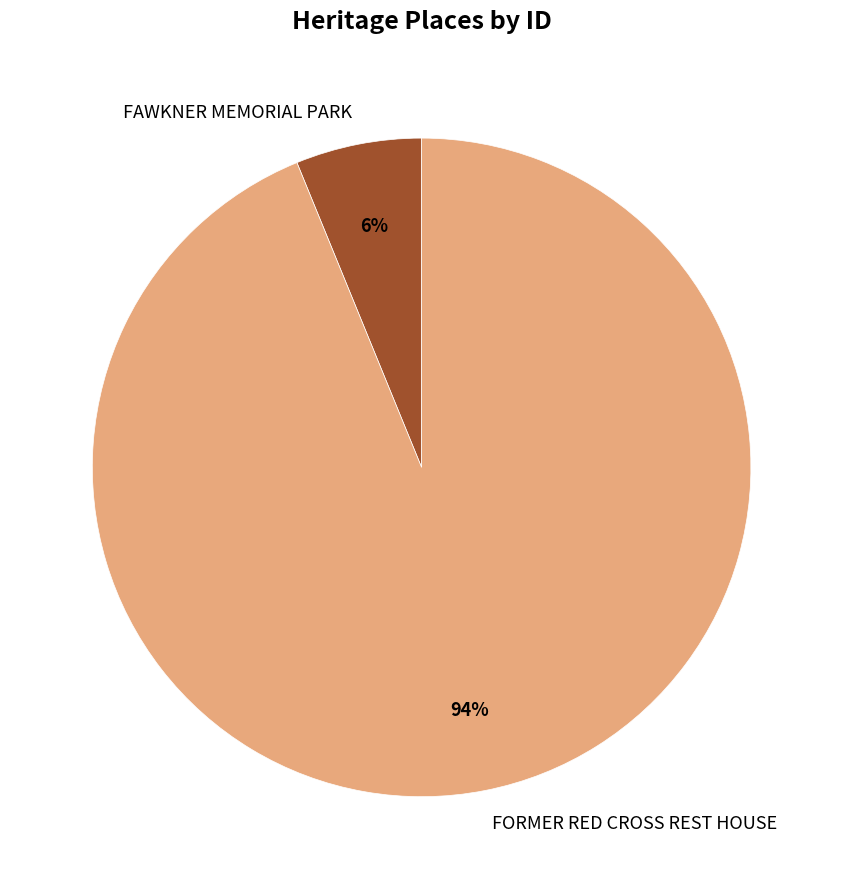

Rank the categories by value from lowest to highest.

FAWKNER MEMORIAL PARK, FORMER RED CROSS REST HOUSE